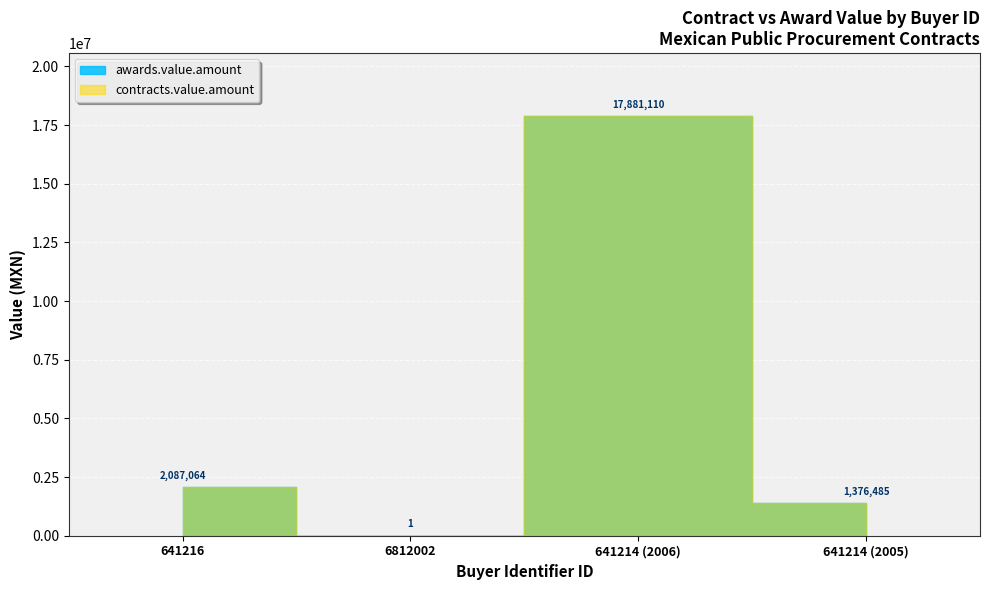

Reading left to right, transcribe all the data shown in this chart.

awards.value.amount: 641216=2087064	6812002=1	641214 (2006)=17881110	641214 (2005)=1376485
contracts.value.amount: 641216=2087064	6812002=1	641214 (2006)=17881110	641214 (2005)=1376485